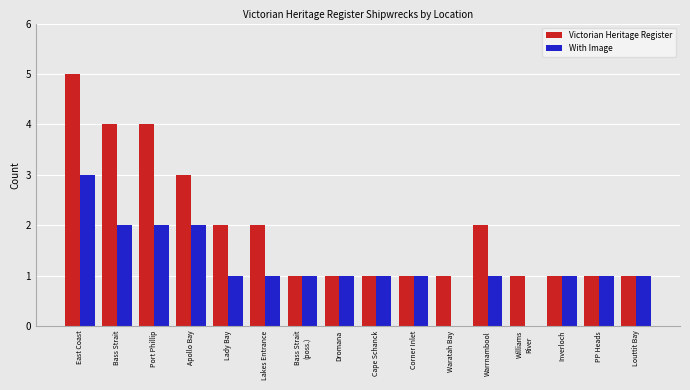

Is the value of Victorian Heritage Register at Port Phillip greater than the value of With Image at Waratah Bay?

Yes